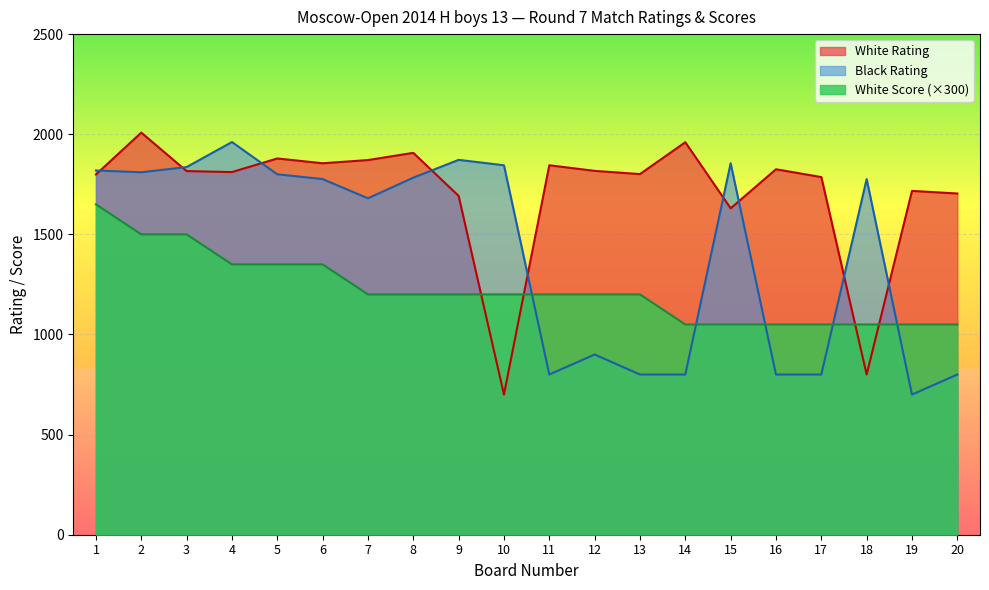

Count the number of data series in this chart.

3